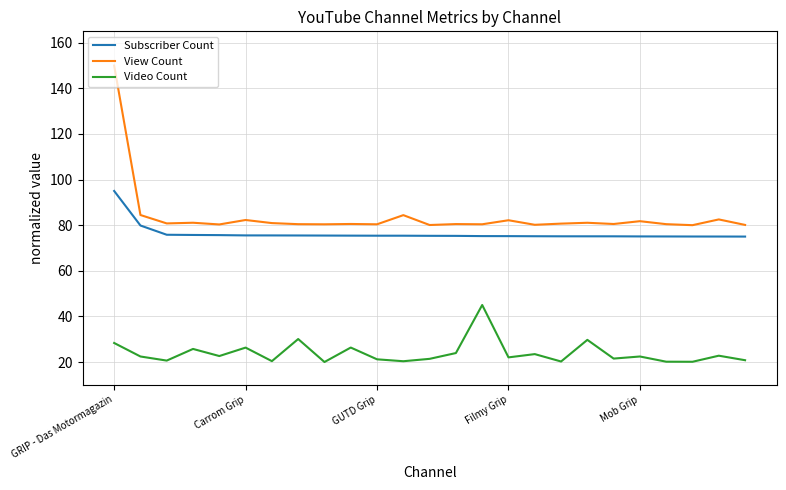

What is the average value of the View Count series?

83.9